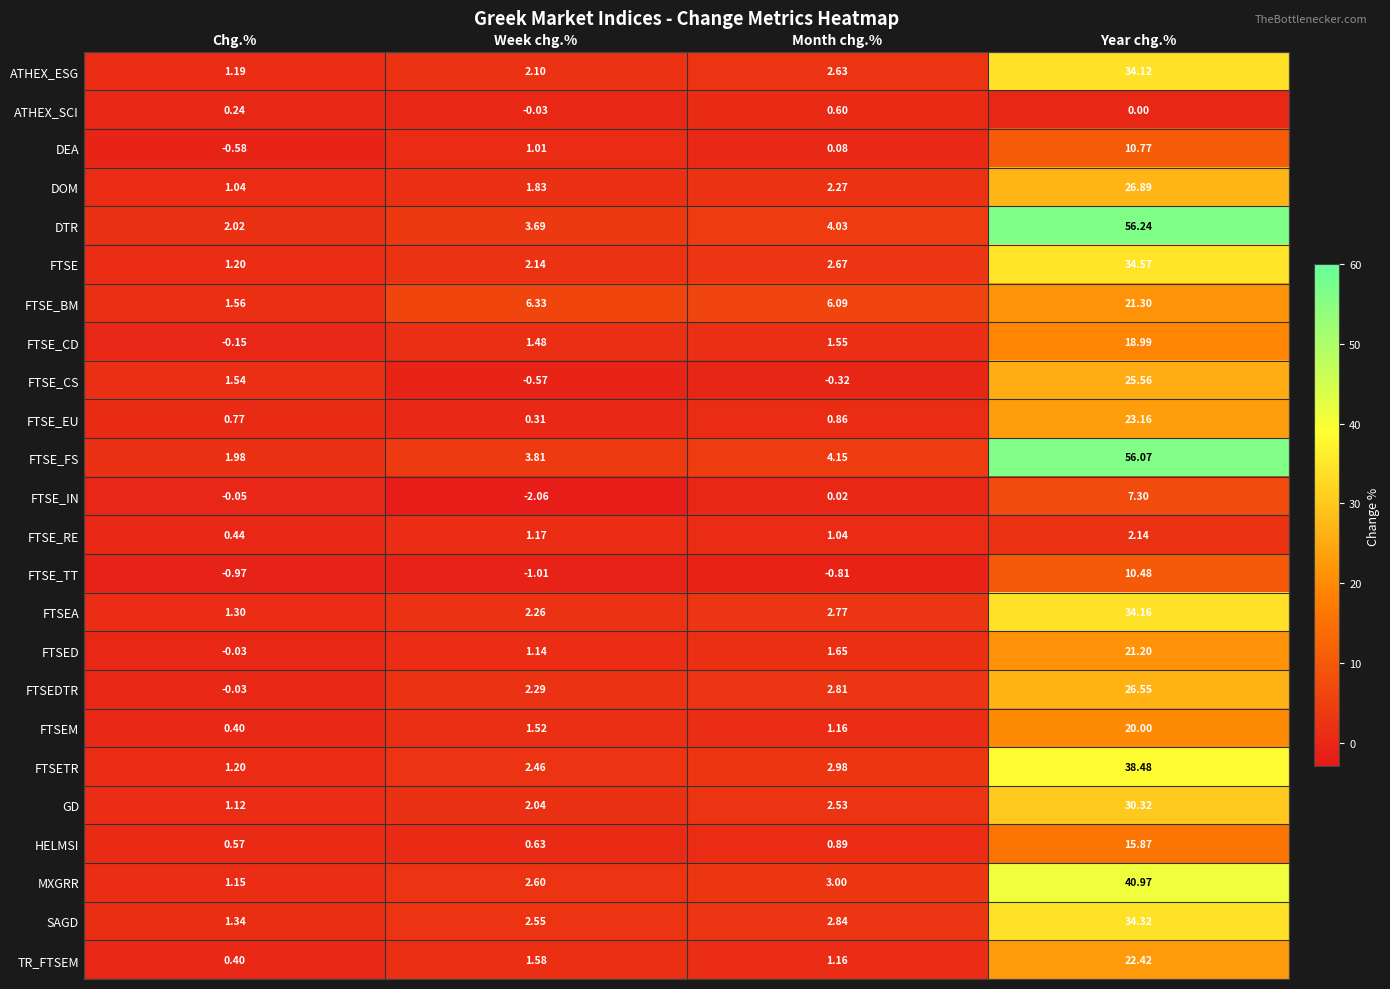

At how many categories does at least one series exceed 42?

1